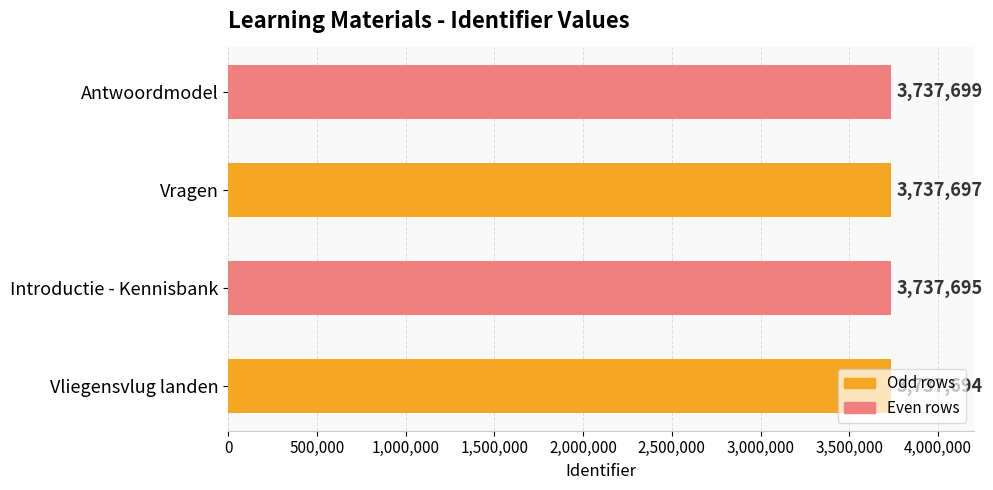

Which label corresponds to the smallest value in the chart?

Vliegensvlug landen